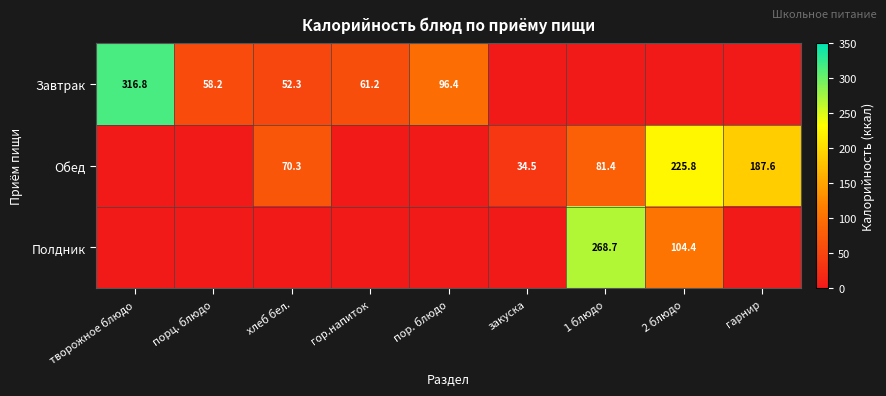

The value of Обед at 2 блюдо is 225.8. True or false?

True